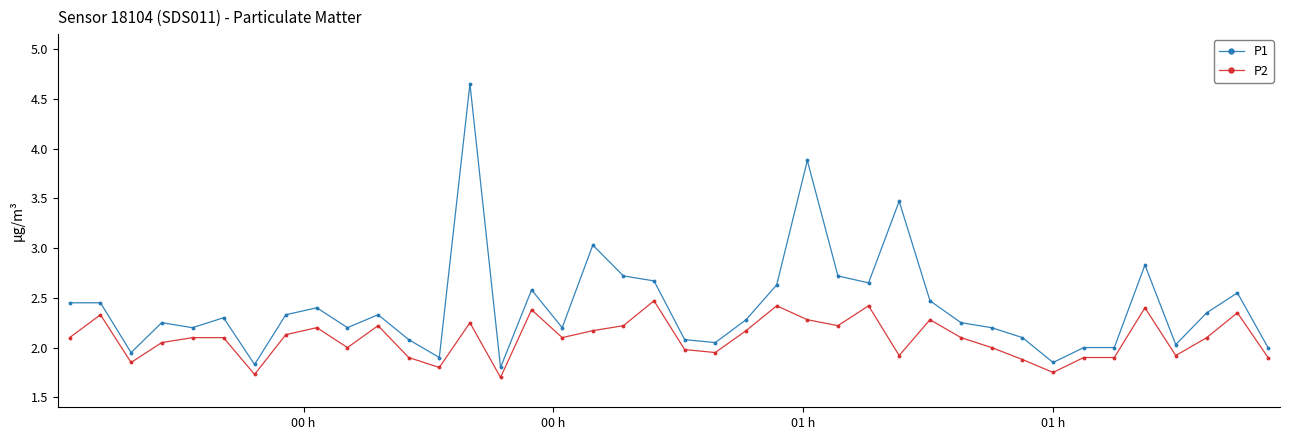

List the series in order of their peak value, highest first.

P1, P2